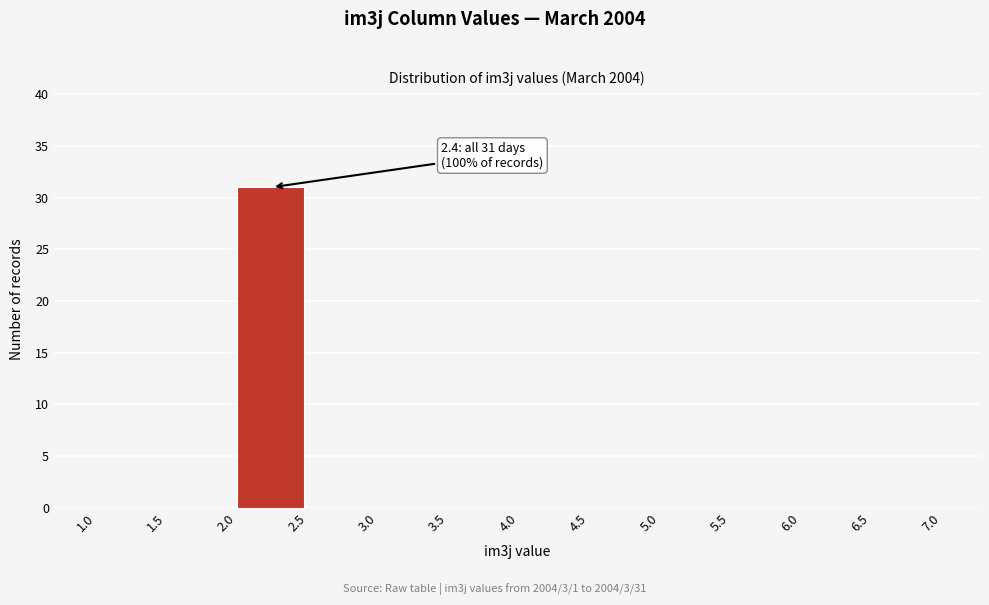

Over which range of the x-axis is the bar tallest?

2.0 to 2.5